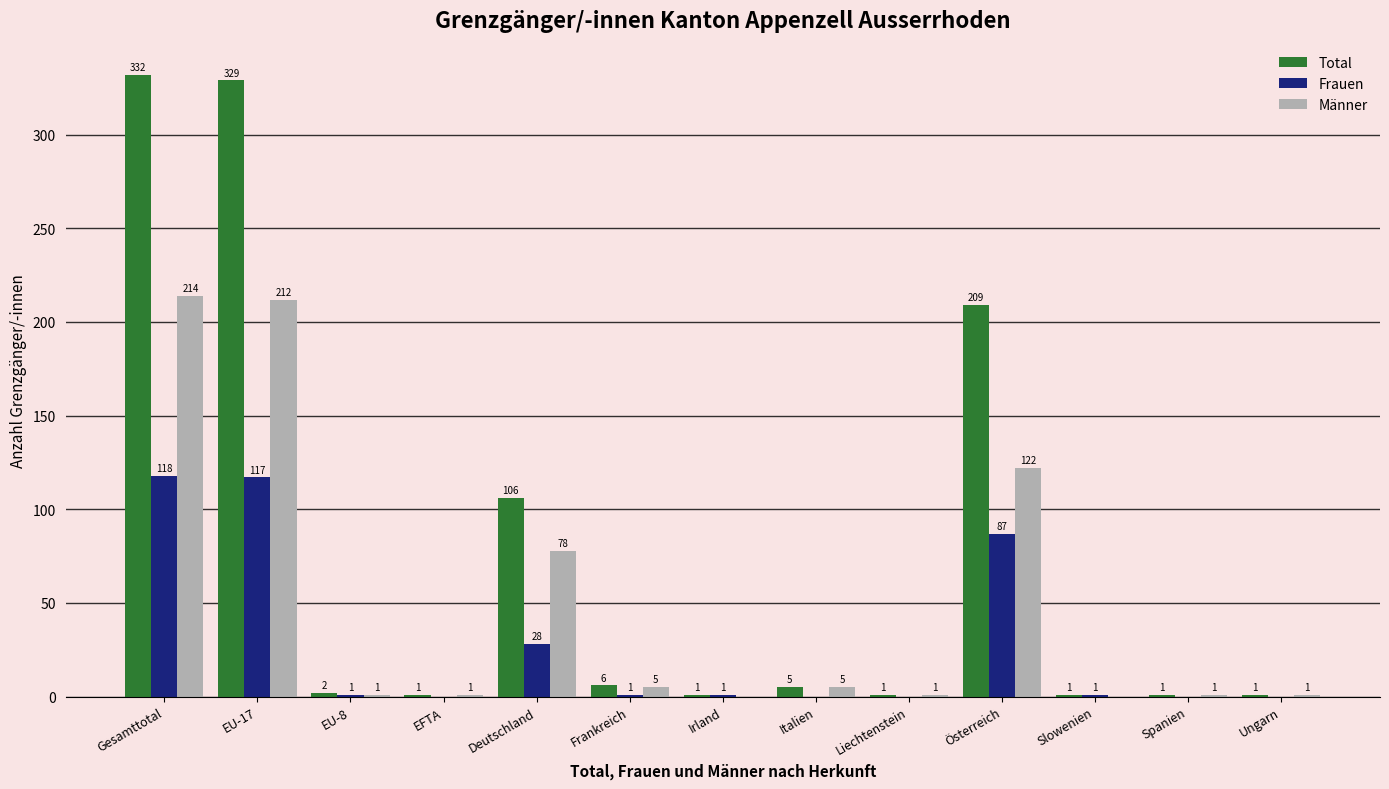

Read the Total value at EU-17, to the nearest 5.

330